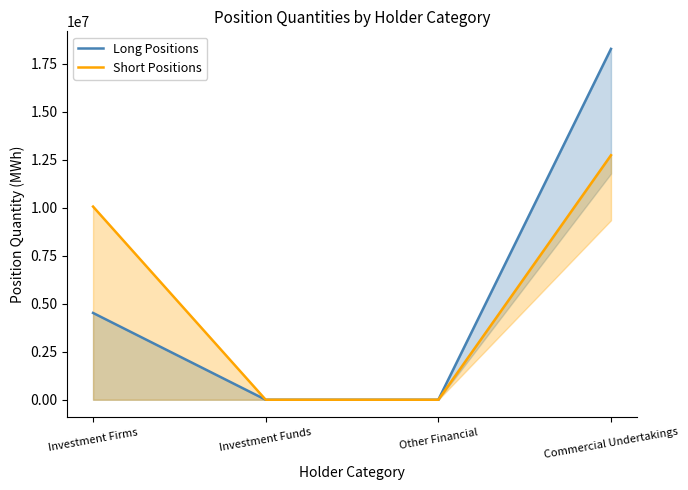

Which series has the largest total across all categories?

Long Positions